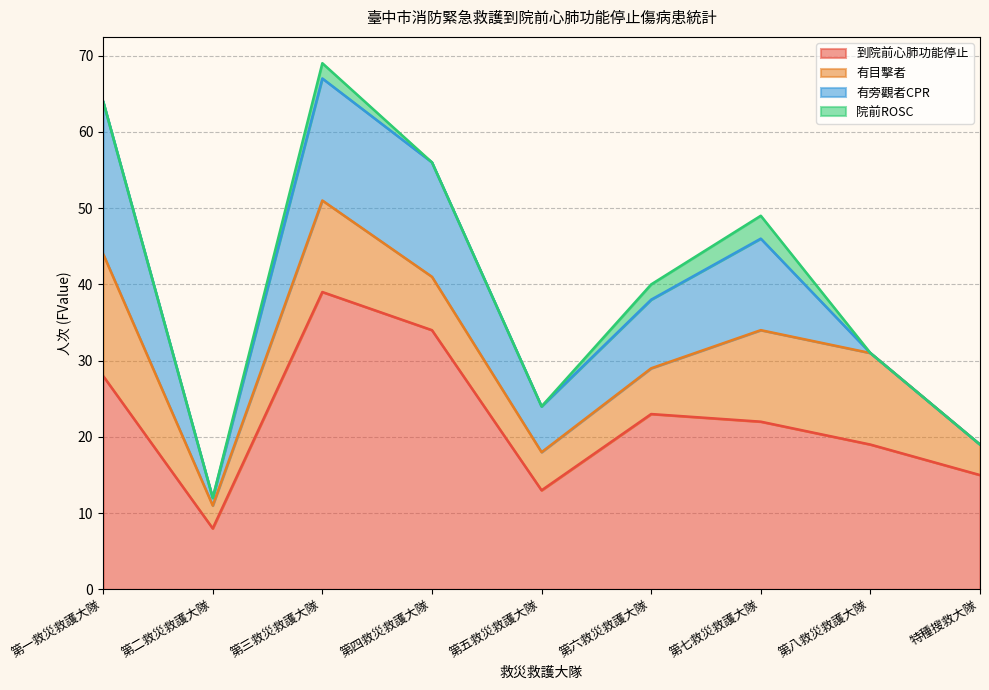

What is the difference between the 有目擊者 values at 第一救災救護大隊 and 特種搜救大隊?

12